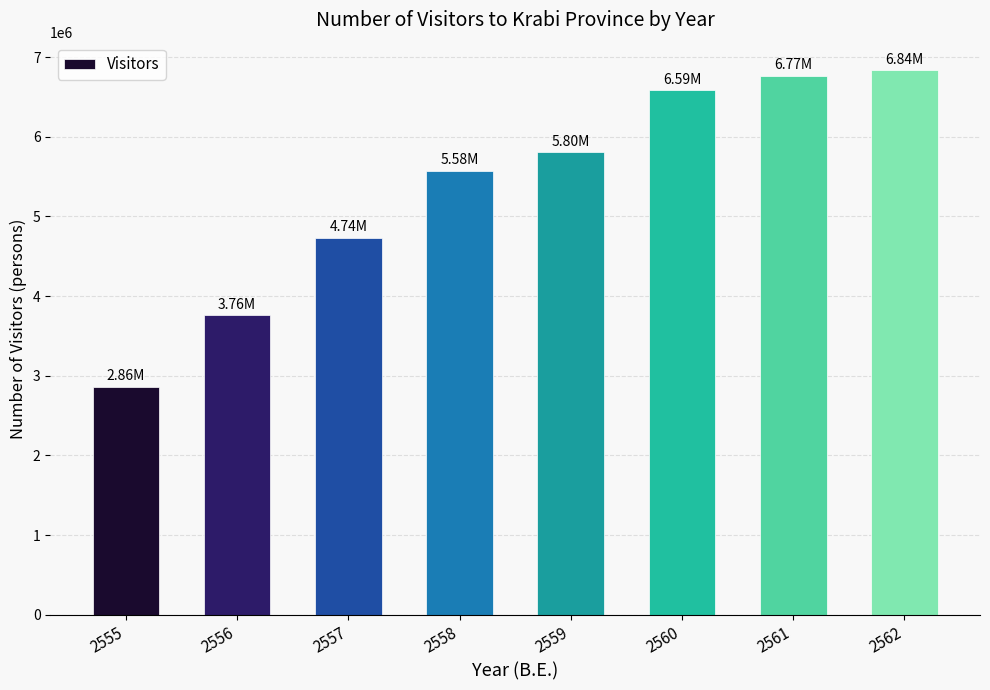

Is it true that the value at 2558 is 5575541?

True